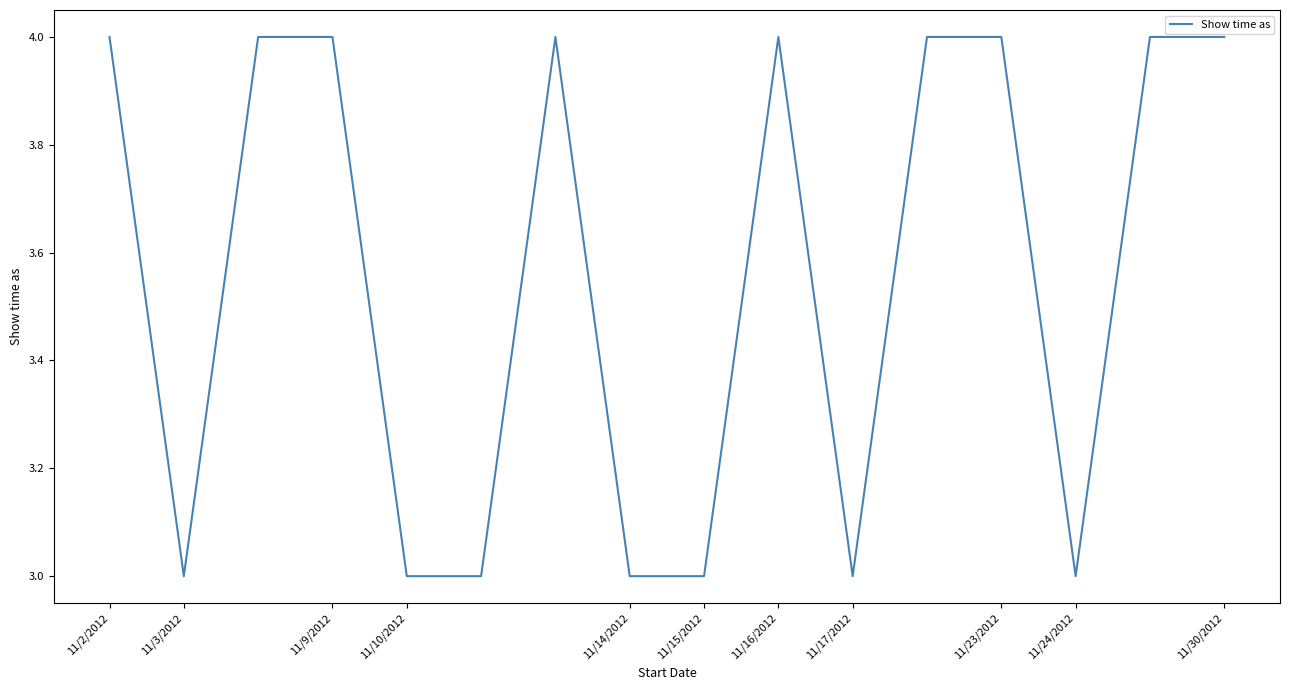

What is the smallest value displayed?

3